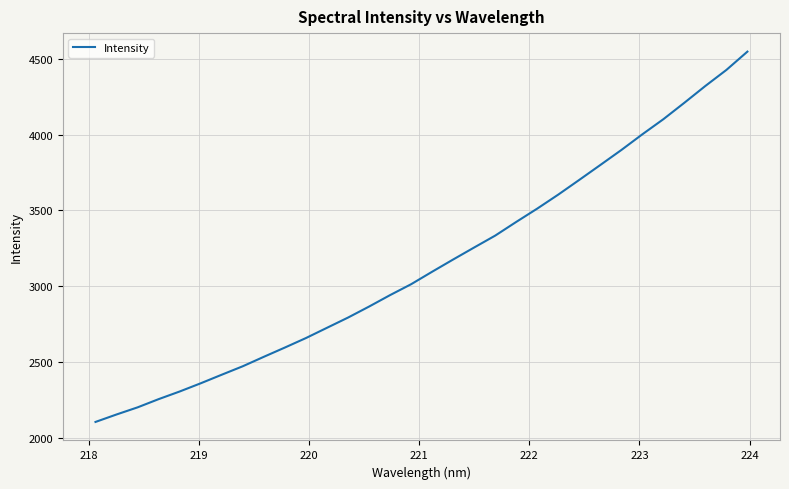

What is the greatest value displayed?

4547.9